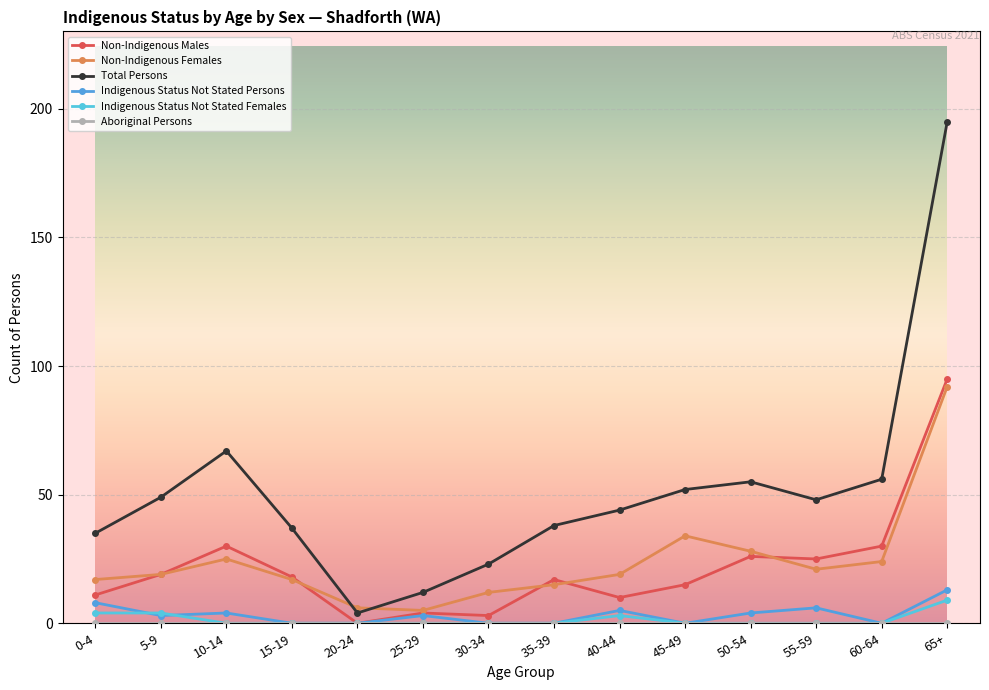

Which series changed the most between 25-29 and 50-54?

Total Persons